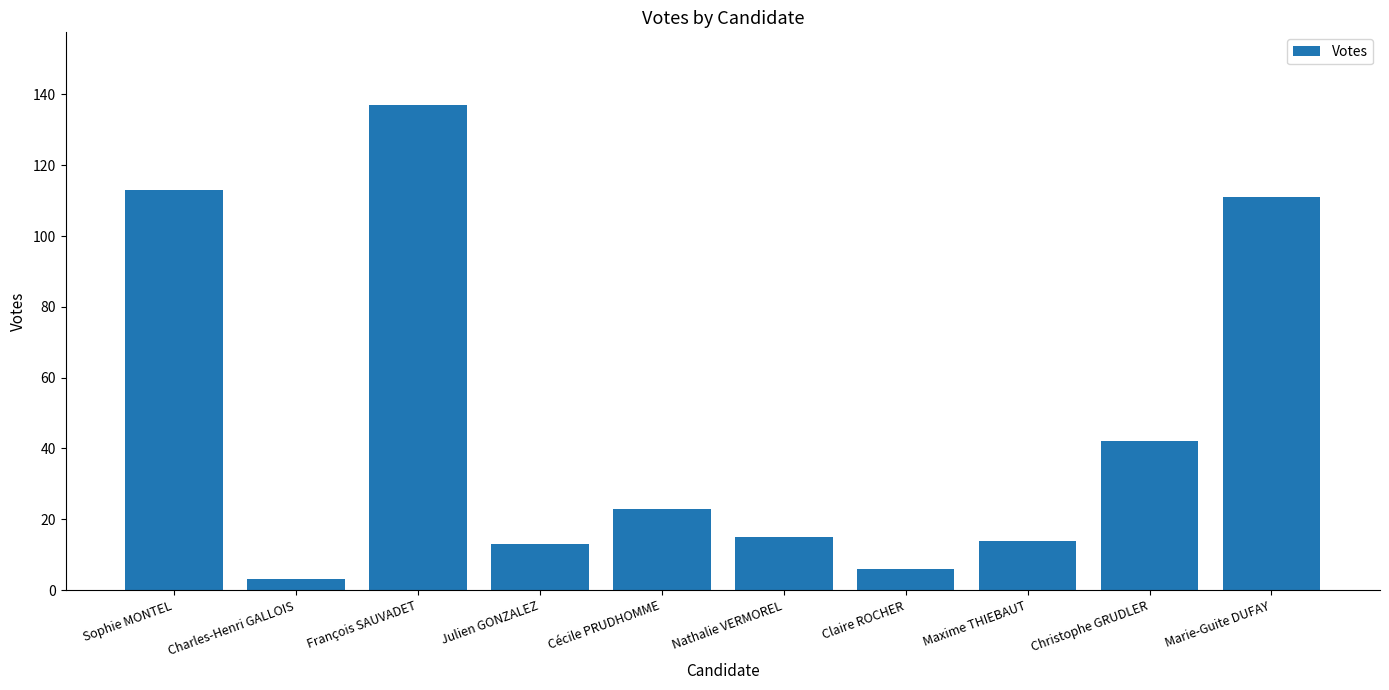

Count the number of data series in this chart.

1